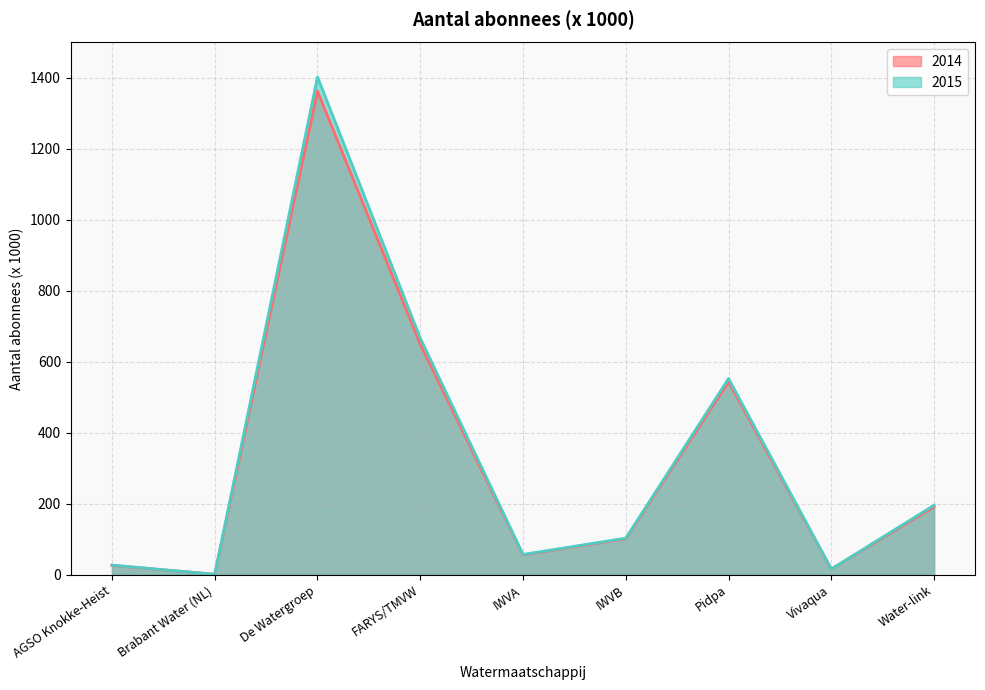

Where does the 2014 series first go above 101?

De Watergroep